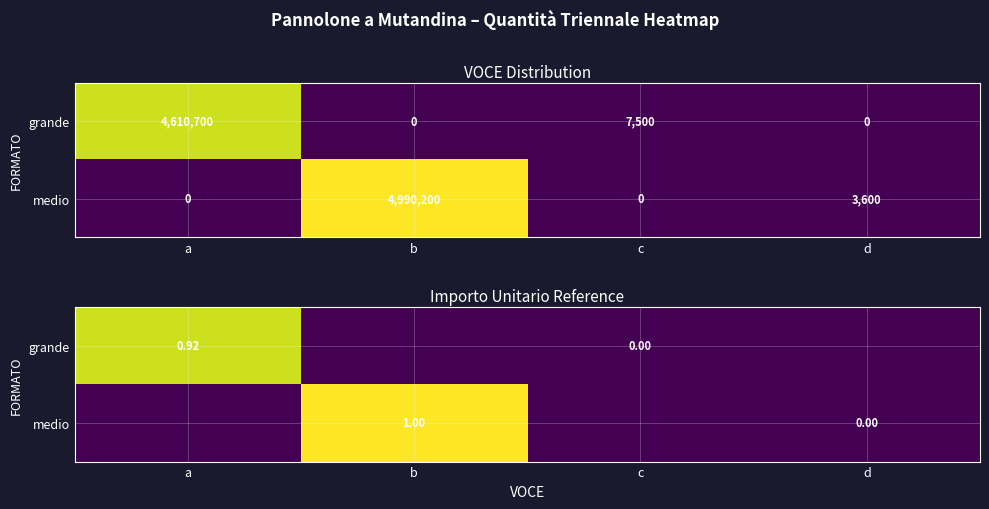

What is the highest value of the grande series?

0.9